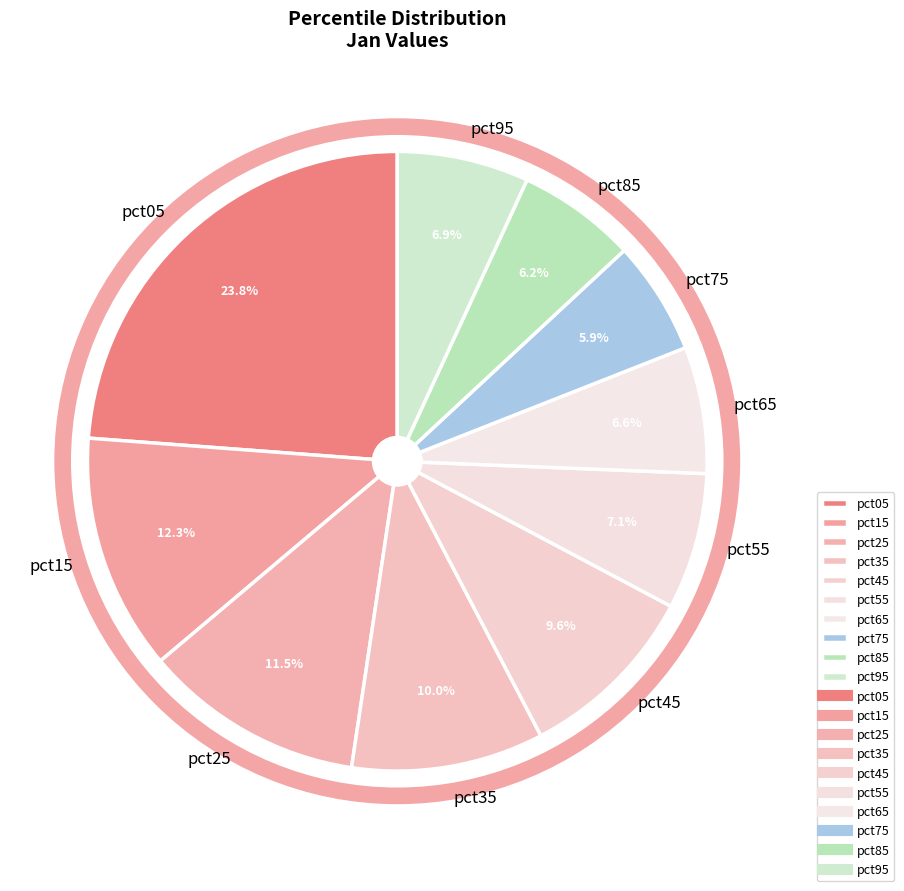

True or false: pct15 accounts for 12% of the total.

True